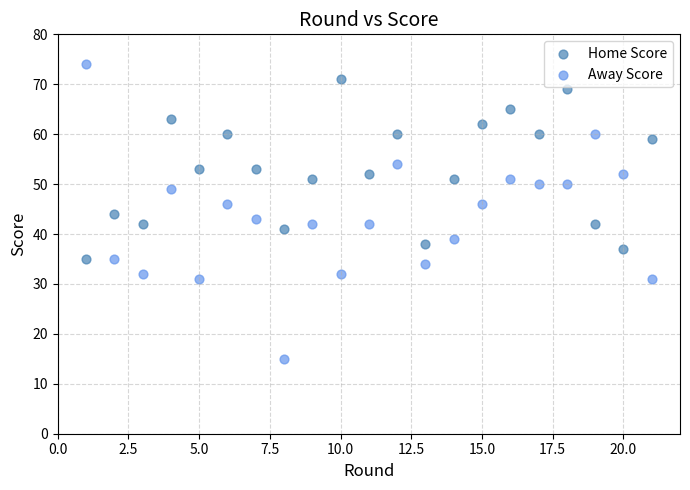

Which series has the widest spread of Y values?

Away Score